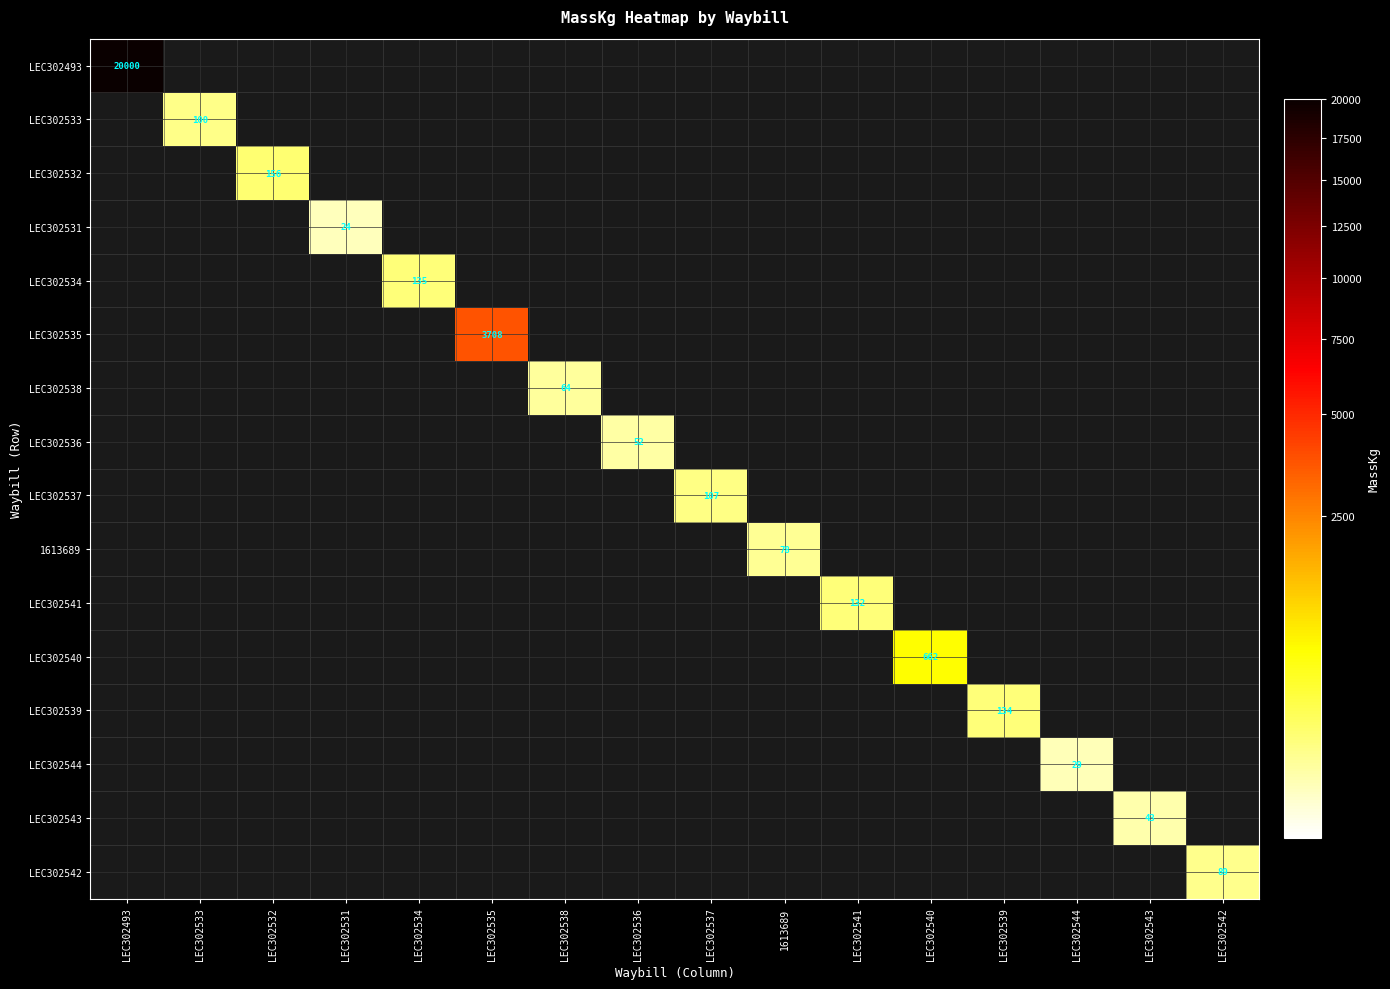

What is the maximum value for LEC302539?

134